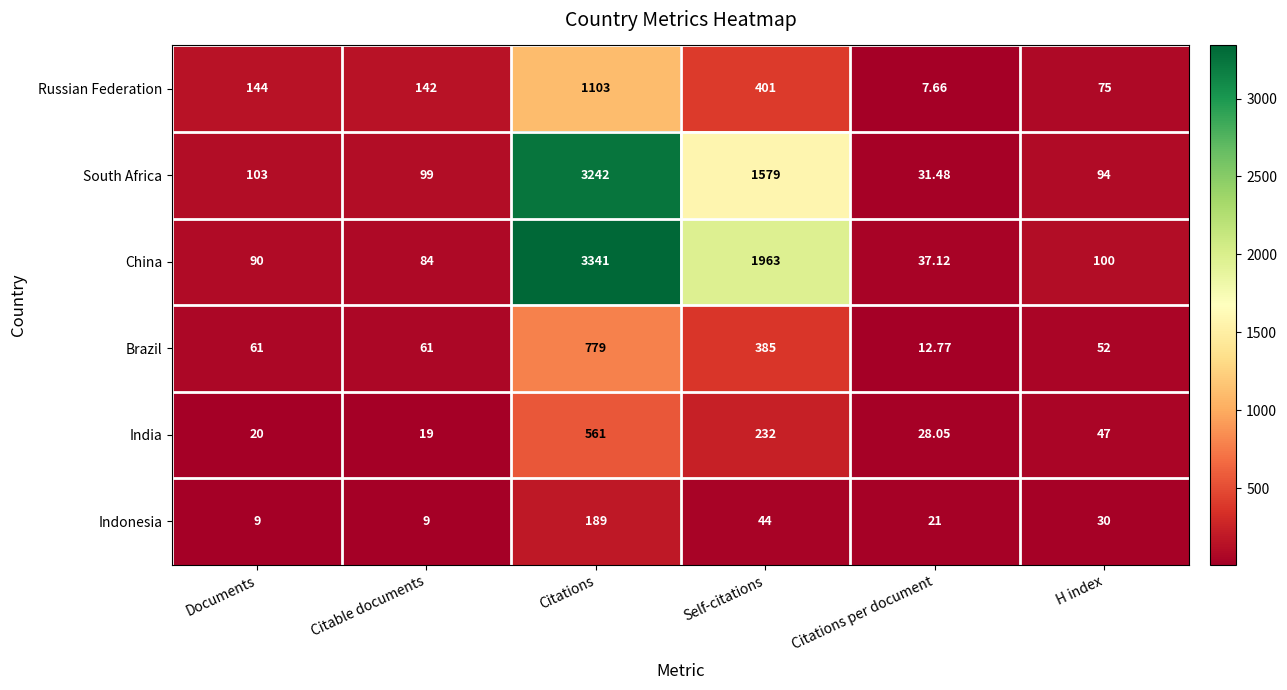

At which label does China first exceed 100?

Citations